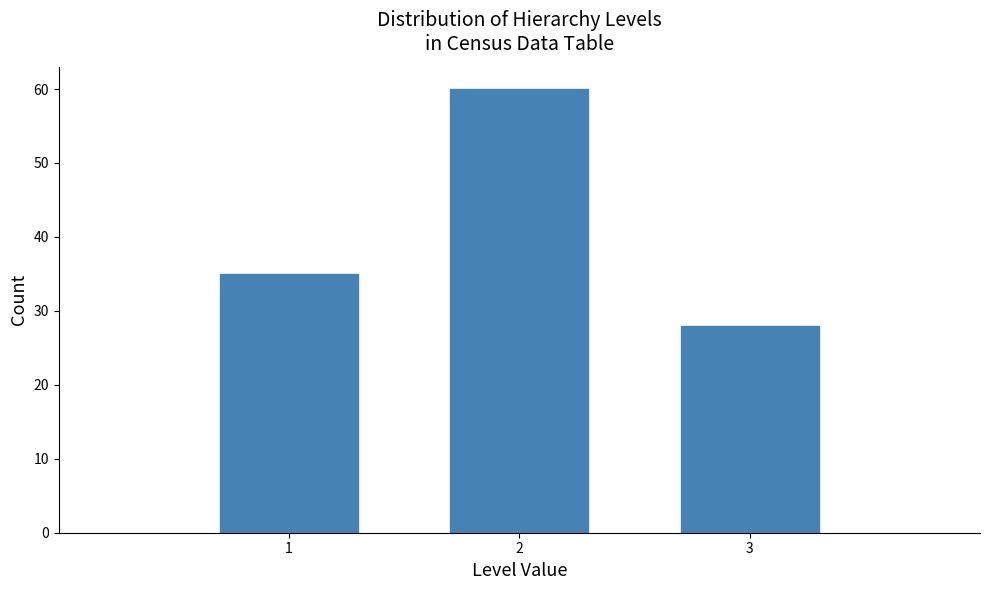

Reading right to left, what are all the values shown in this chart?

28	60	35